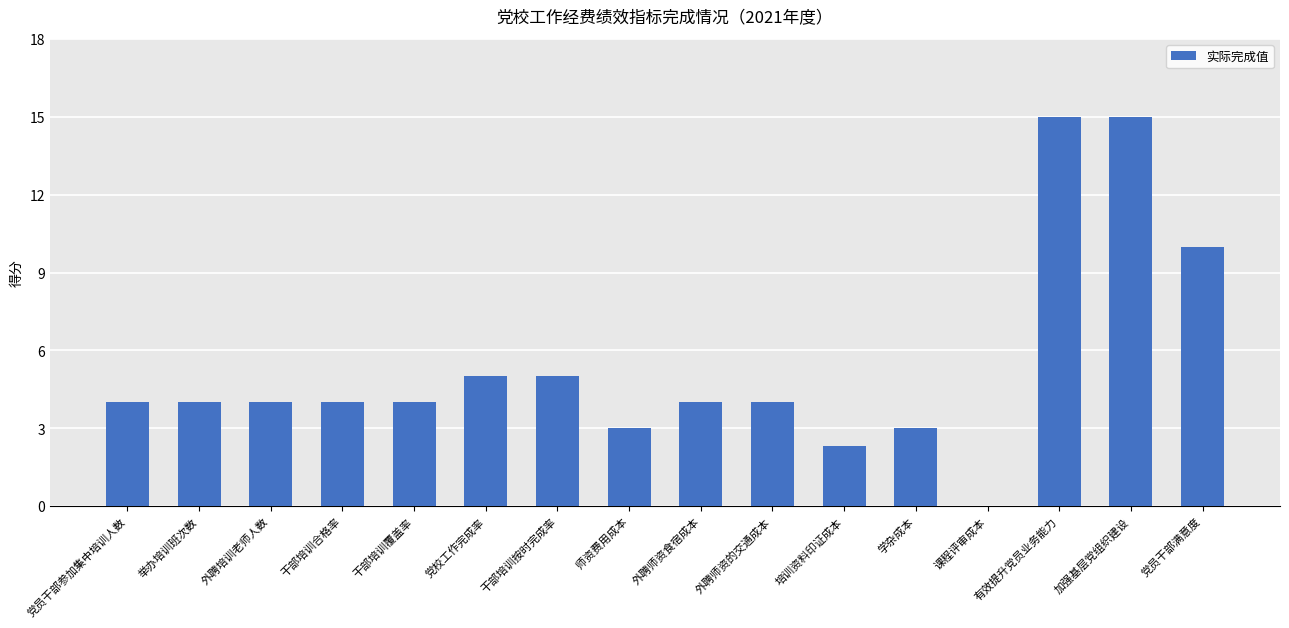

What is the difference between the values at 外聘师资食宿成本 and 党员干部满意度?

6.0